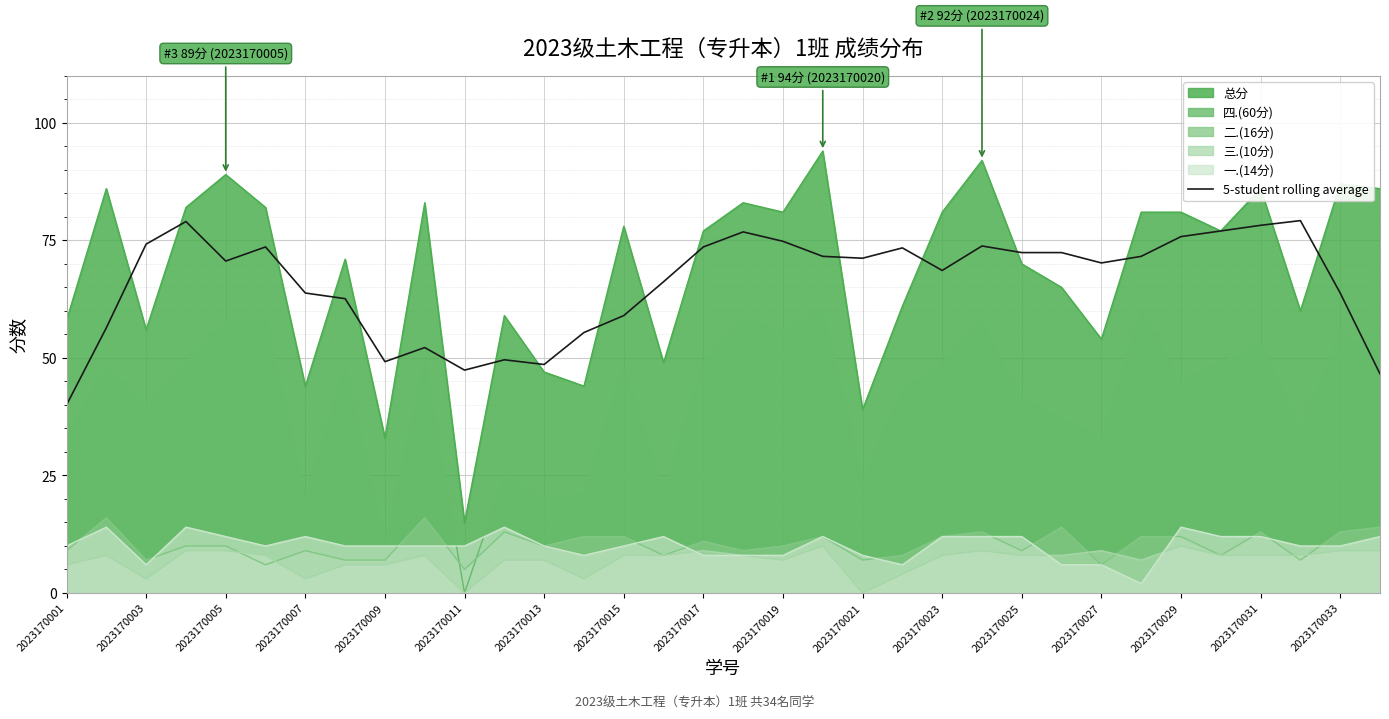

The 5-student rolling average series shows 63.8 at 2023170033. True or false?

True